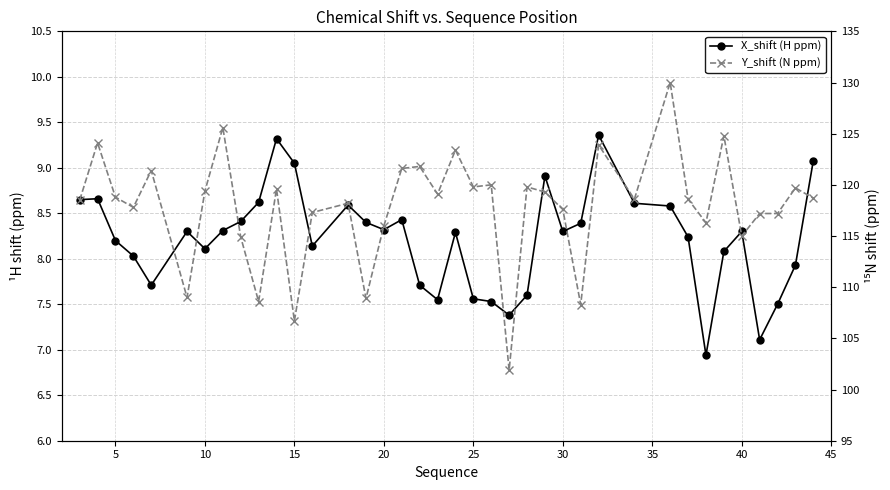

How many interior local peaks does the Y_shift (N ppm) series have?

13